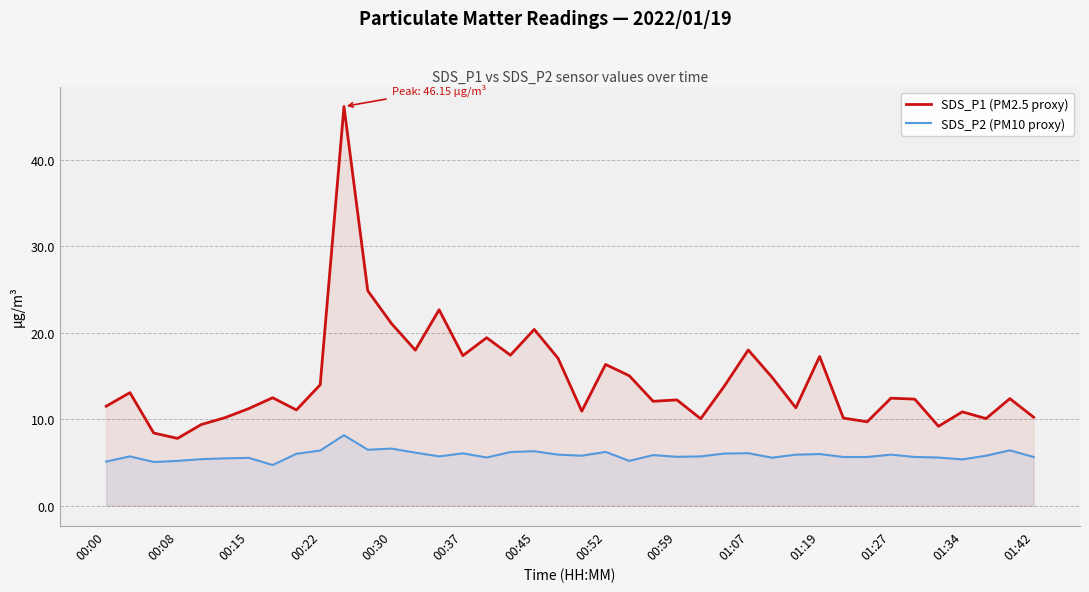

True or false: SDS_P1 (PM2.5 proxy) and SDS_P2 (PM10 proxy) cross at least once.

False